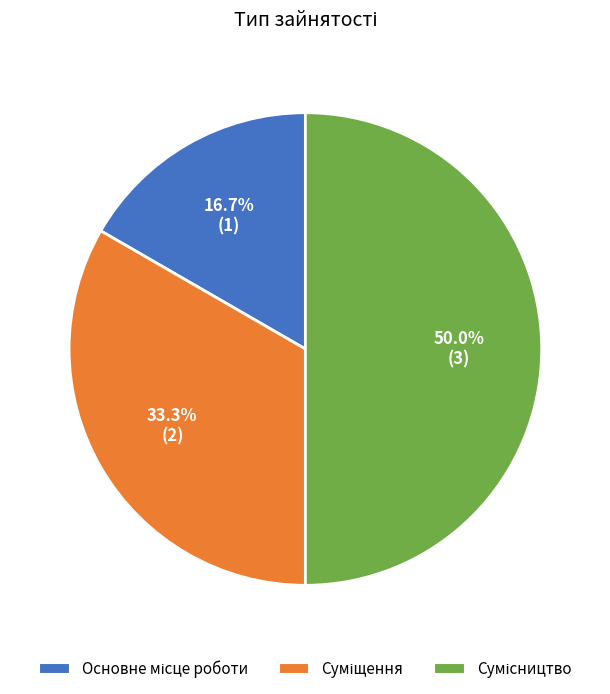

Count the number of slices in the pie.

3